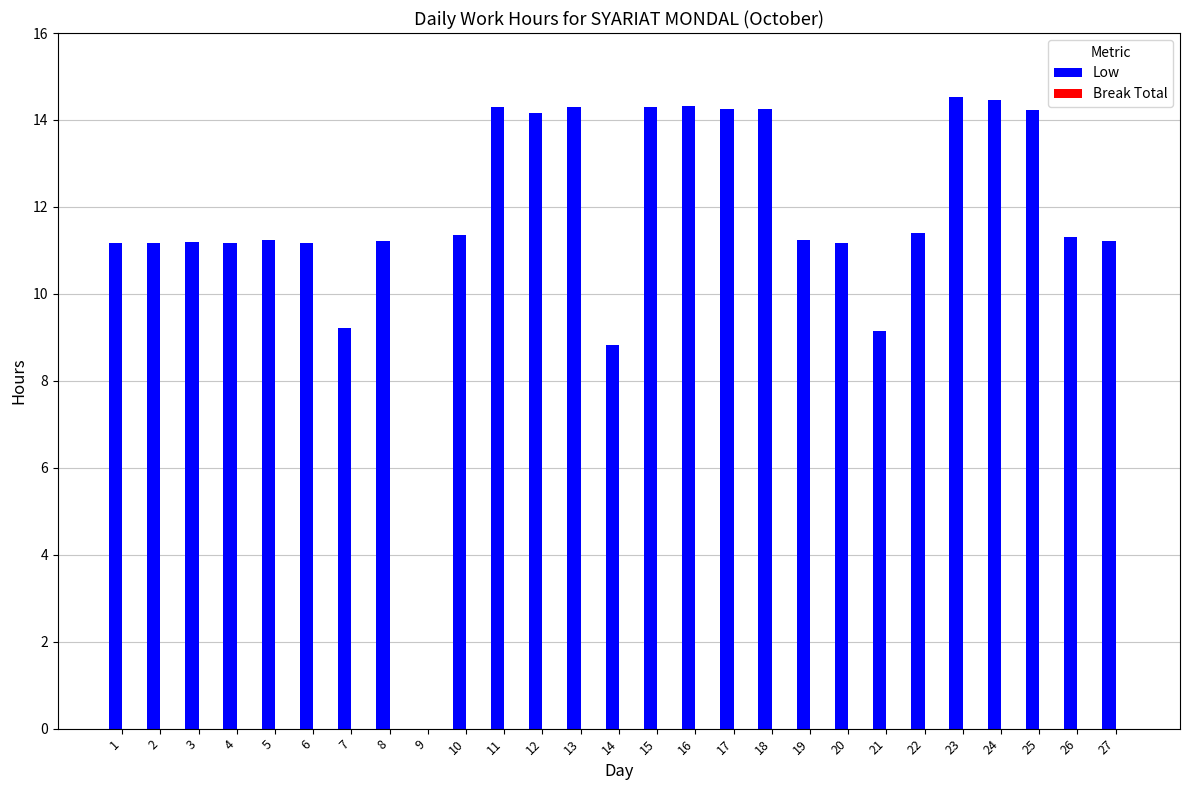

How many series are shown in this chart?

1